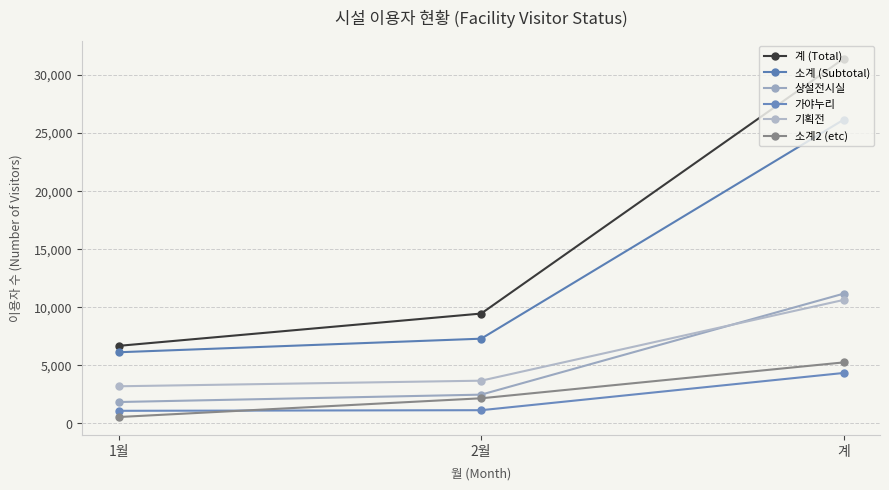

What is the difference between the maximum and minimum values in the 기획전 series?

7434